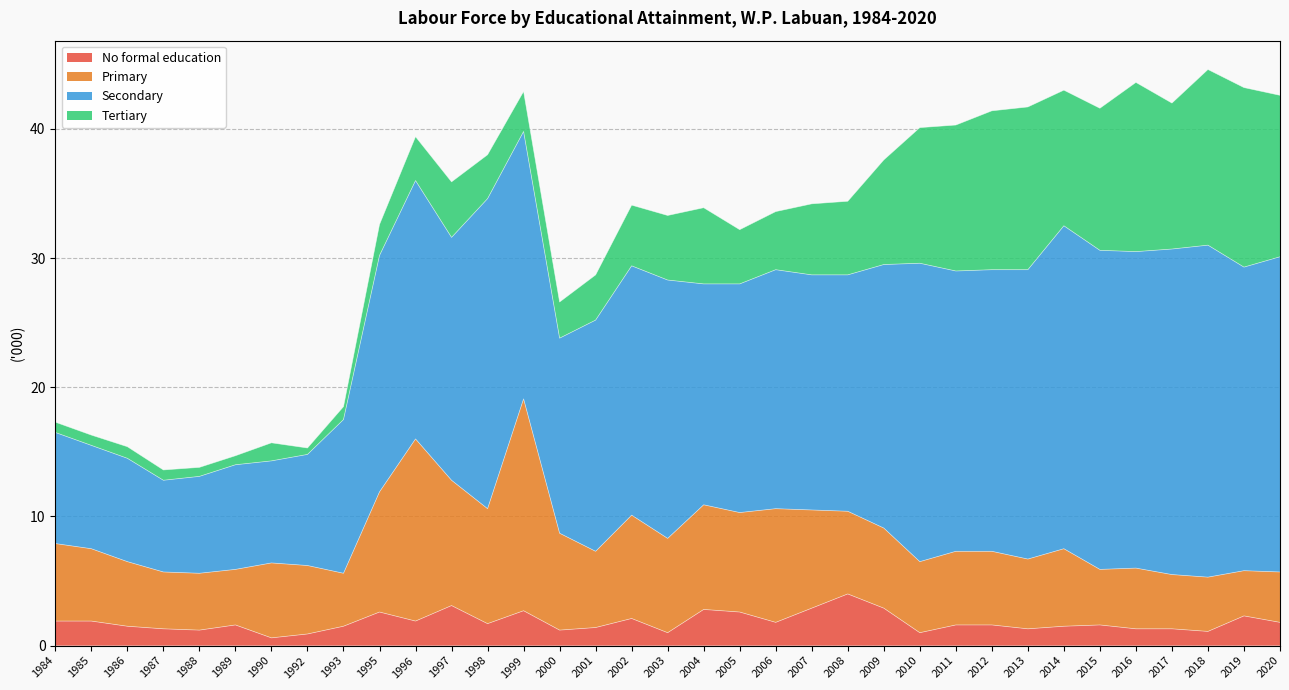

What is the value of the No formal education point at the 8th from the left?

0.9